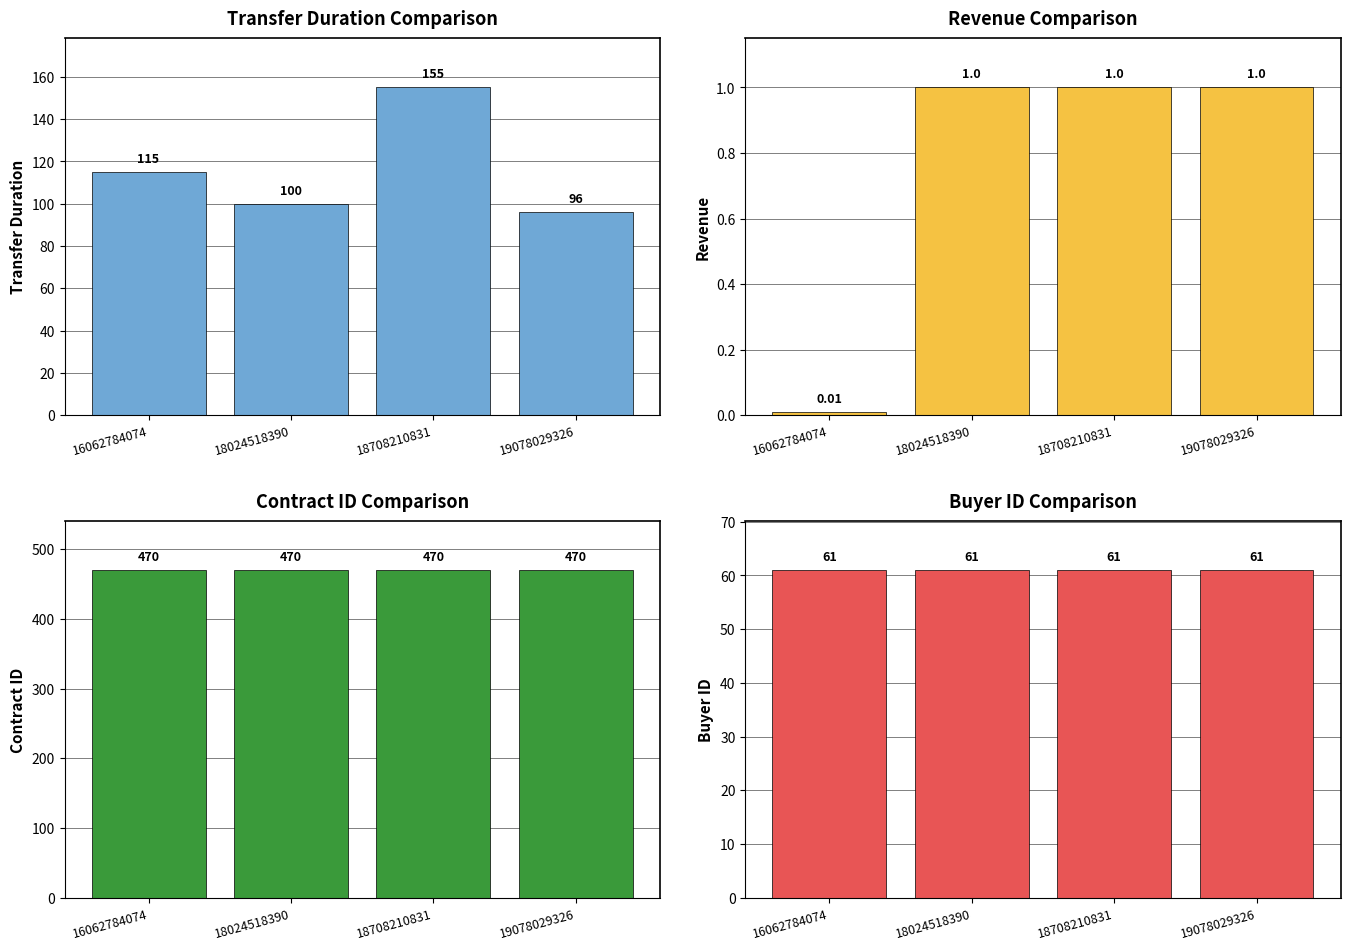

How many values in the transferDuration series exceed 115?

1